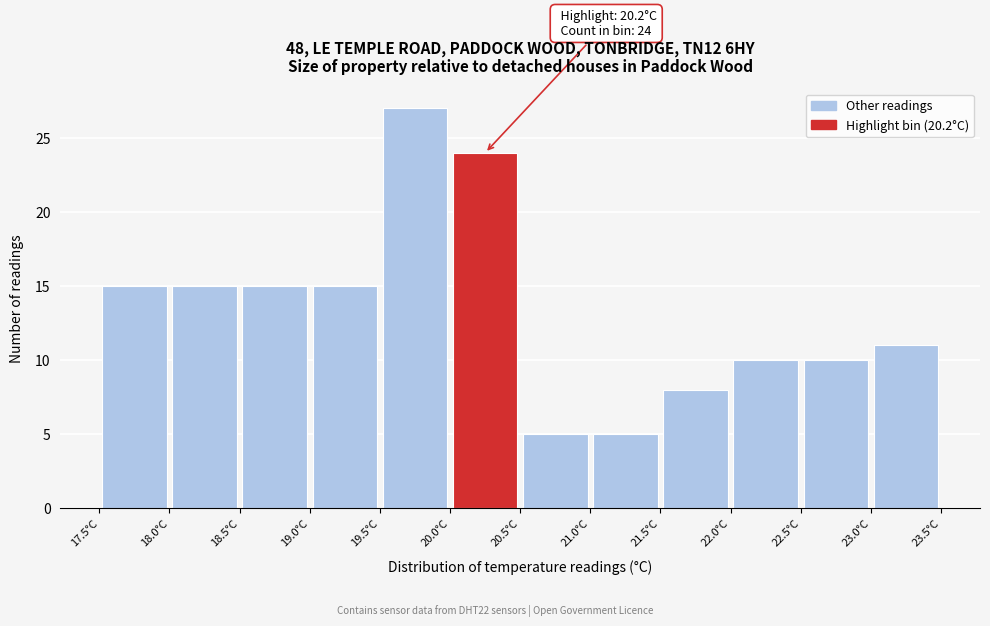

Which range on the x-axis has the tallest bar?

19.5 to 20.0